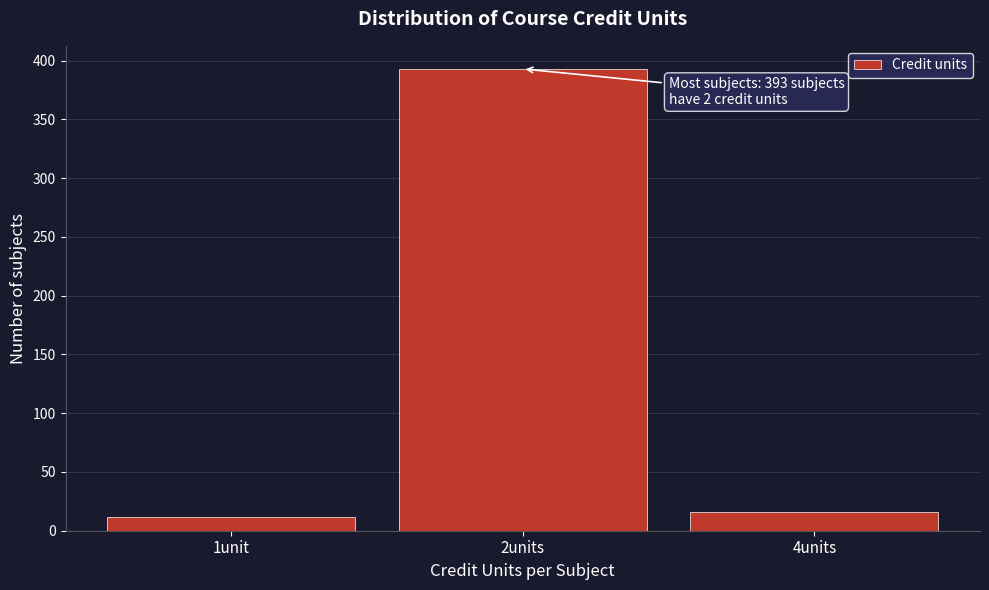

Reading left to right, what are all the values shown in this chart?

1unit=12	2units=393	4units=16